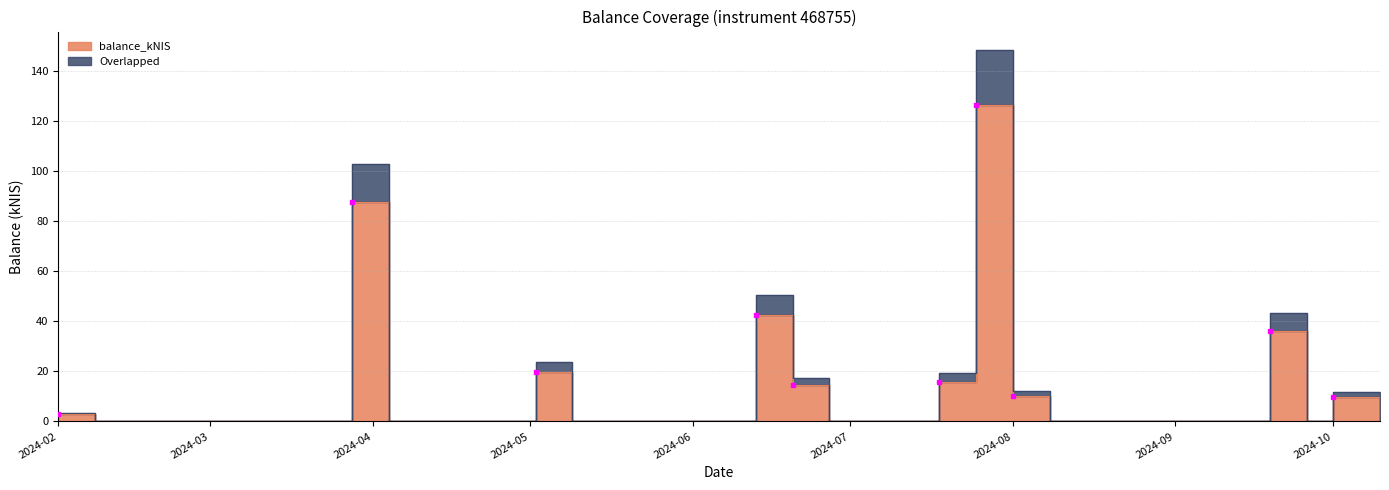

The Overlapped series shows -100.6 at 2024-10-10. True or false?

False